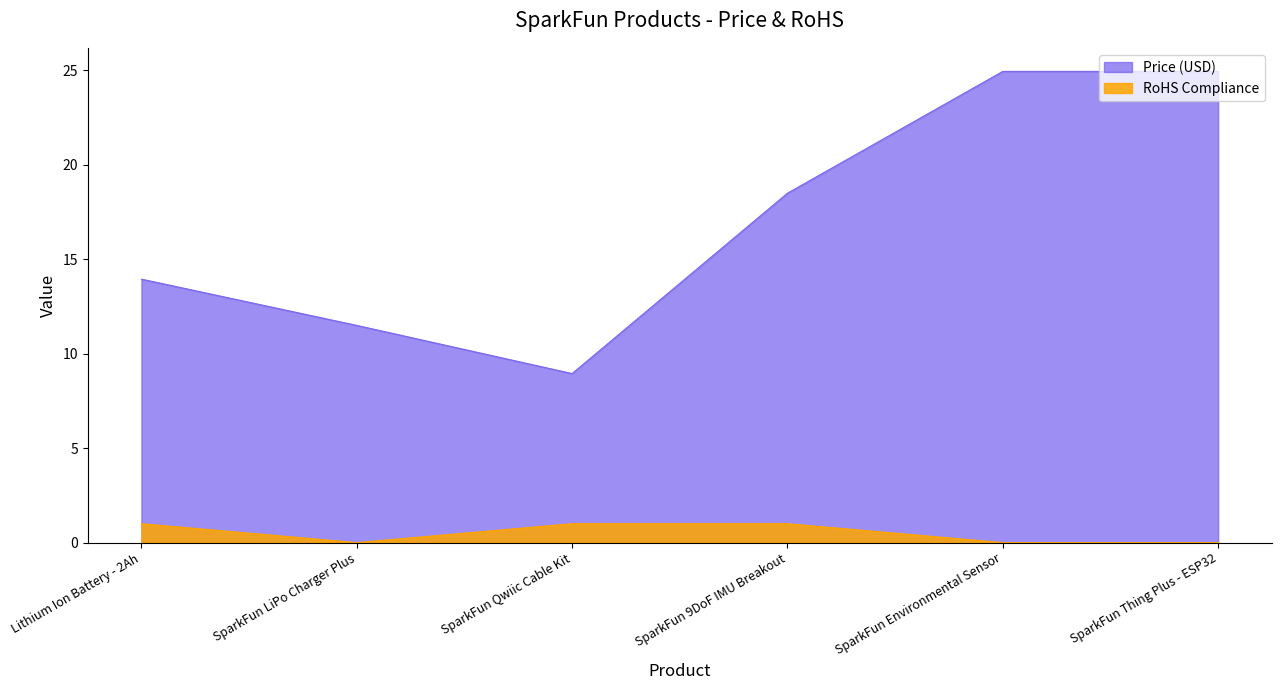

True or false: RoHS Compliance has a value of -0.7 at SparkFun Thing Plus - ESP32.

False